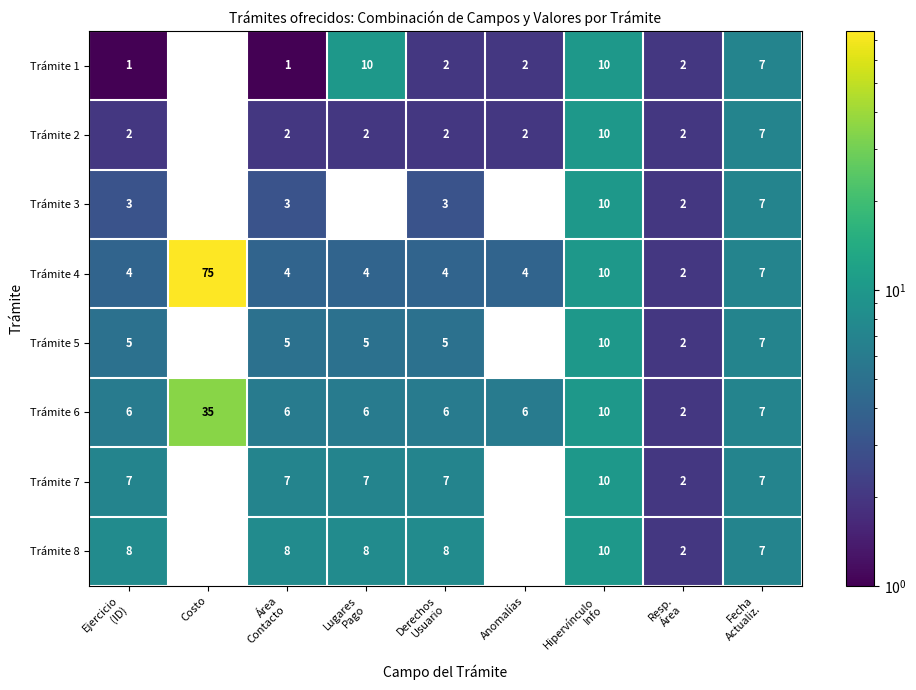

Where does the Trámite 4 series first go above 4?

Costo